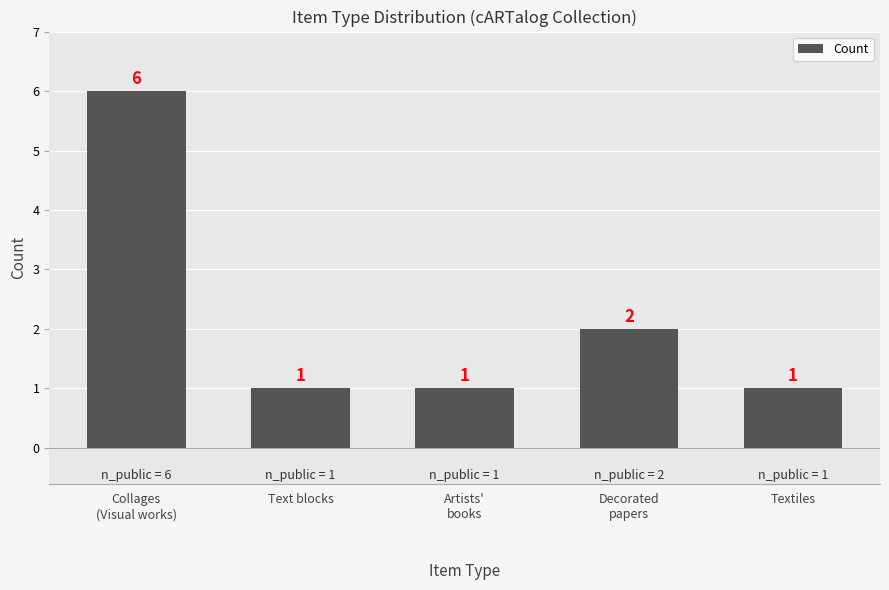

What value does the data have at Artists'
books?

1